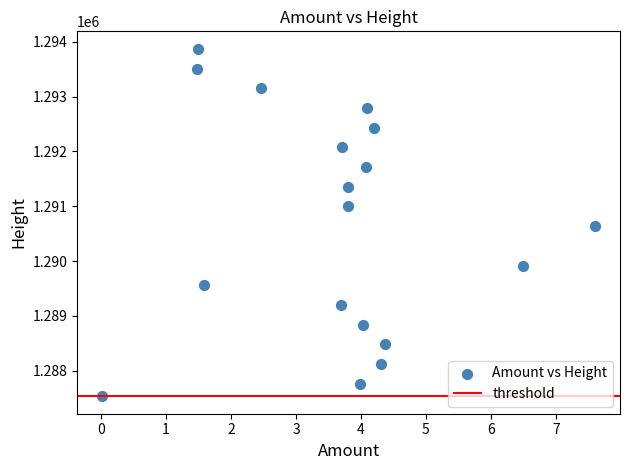

What is the range of Y values (max minus min)?

6346